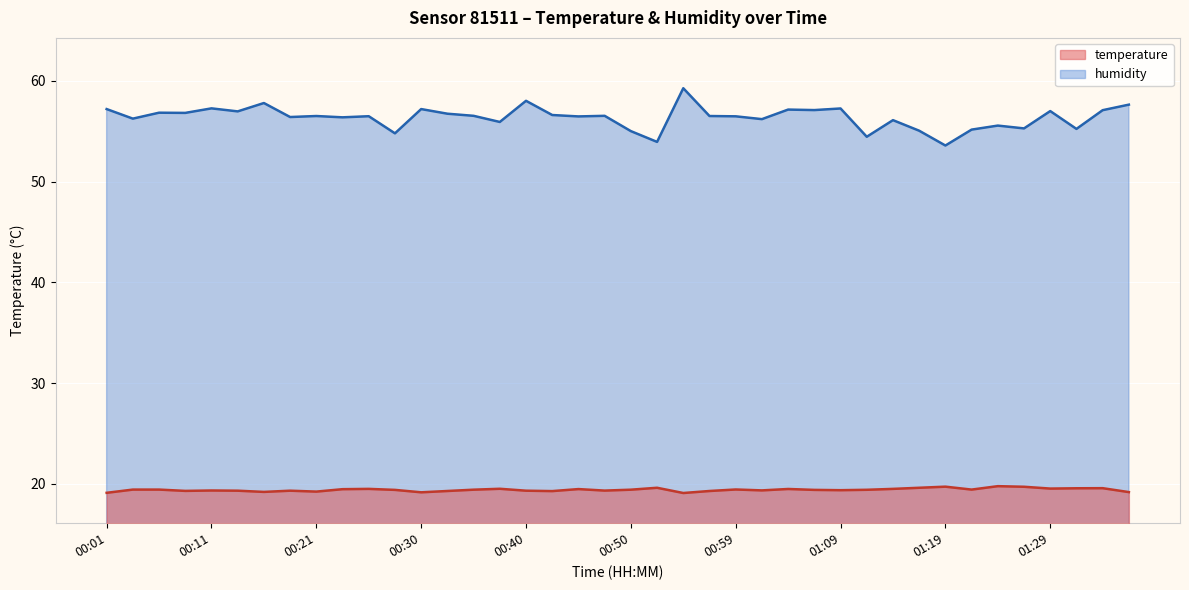

In humidity, how many points are higher than both neighbors (excluding endpoints)?

14